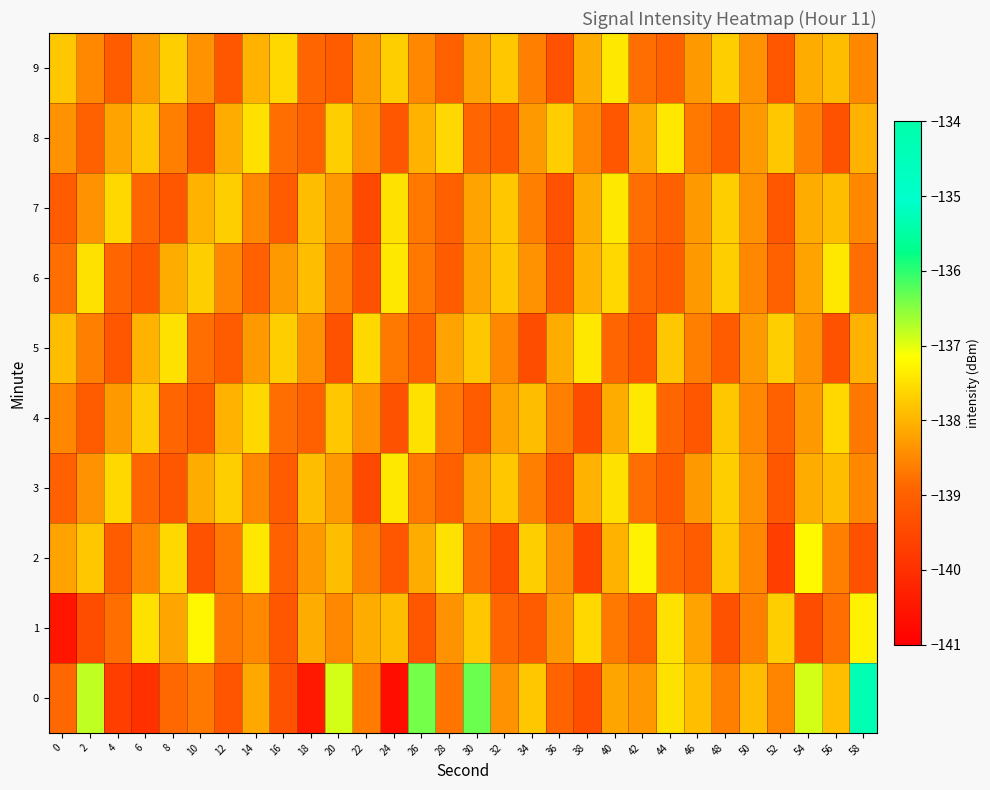

Reading left to right, transcribe all the data shown in this chart.

0: 0=-138.9	2=-136.8	4=-139.7	6=-140.0	8=-138.9	10=-138.7	12=-139.2	14=-138.2	16=-139.3	18=-140.5	20=-136.9	22=-138.6	24=-140.7	26=-136.4	28=-138.7	30=-136.3	32=-138.4	34=-137.8	36=-138.9	38=-139.4	40=-138.2	42=-138.3	44=-137.5	46=-137.9	48=-138.6	50=-137.9	52=-138.5	54=-136.9	56=-137.9	58=-134.3
1: 0=-140.5	2=-139.4	4=-138.8	6=-137.5	8=-138.2	10=-137.2	12=-138.7	14=-138.5	16=-139.2	18=-138.1	20=-138.5	22=-138.1	24=-137.9	26=-139.2	28=-138.4	30=-137.8	32=-138.9	34=-139.1	36=-138.3	38=-137.6	40=-138.7	42=-139.0	44=-137.5	46=-138.2	48=-139.3	50=-138.6	52=-137.7	54=-139.4	56=-138.8	58=-137.3
2: 0=-138.2	2=-137.8	4=-139.1	6=-138.5	8=-137.6	10=-139.3	12=-138.7	14=-137.4	16=-139.0	18=-138.3	20=-137.9	22=-138.6	24=-139.2	26=-138.1	28=-137.5	30=-138.8	32=-139.4	34=-137.7	36=-138.4	38=-139.6	40=-138.0	42=-137.3	44=-138.9	46=-139.1	48=-137.8	50=-138.5	52=-139.7	54=-137.2	56=-138.6	58=-139.3
3: 0=-139.0	2=-138.4	4=-137.6	6=-138.9	8=-139.2	10=-138.1	12=-137.7	14=-138.5	16=-139.1	18=-137.9	20=-138.3	22=-139.5	24=-137.4	26=-138.7	28=-139.0	30=-138.2	32=-137.8	34=-138.6	36=-139.3	38=-138.0	40=-137.5	42=-138.8	44=-139.1	46=-138.3	48=-137.7	50=-138.4	52=-139.2	54=-138.1	56=-137.9	58=-138.5
4: 0=-138.5	2=-139.1	4=-138.3	6=-137.7	8=-138.9	10=-139.2	12=-138.0	14=-137.6	16=-138.8	18=-139.0	20=-137.8	22=-138.4	24=-139.3	26=-137.5	28=-138.7	30=-139.1	32=-138.2	34=-137.9	36=-138.6	38=-139.4	40=-138.1	42=-137.4	44=-138.9	46=-139.2	48=-137.8	50=-138.5	52=-139.0	54=-138.3	56=-137.6	58=-138.7
5: 0=-137.9	2=-138.6	4=-139.2	6=-138.0	8=-137.5	10=-138.8	12=-139.1	14=-138.3	16=-137.7	18=-138.4	20=-139.3	22=-137.6	24=-138.7	26=-139.0	28=-138.2	30=-137.8	32=-138.5	34=-139.4	36=-138.1	38=-137.4	40=-138.9	42=-139.2	44=-137.8	46=-138.6	48=-139.1	50=-138.3	52=-137.7	54=-138.4	56=-139.3	58=-138.0
6: 0=-138.8	2=-137.5	4=-138.9	6=-139.2	8=-138.1	10=-137.7	12=-138.5	14=-139.0	16=-138.3	18=-137.9	20=-138.6	22=-139.3	24=-137.4	26=-138.7	28=-139.1	30=-138.2	32=-137.8	34=-138.4	36=-139.2	38=-138.0	40=-137.6	42=-138.9	44=-139.1	46=-138.3	48=-137.7	50=-138.5	52=-139.0	54=-138.2	56=-137.4	58=-138.8
7: 0=-139.1	2=-138.4	4=-137.6	6=-138.9	8=-139.2	10=-138.0	12=-137.7	14=-138.5	16=-139.1	18=-137.9	20=-138.3	22=-139.5	24=-137.5	26=-138.7	28=-139.0	30=-138.2	32=-137.8	34=-138.6	36=-139.3	38=-138.1	40=-137.4	42=-138.8	44=-139.0	46=-138.3	48=-137.7	50=-138.4	52=-139.2	54=-138.1	56=-137.9	58=-138.5
8: 0=-138.4	2=-139.0	4=-138.2	6=-137.8	8=-138.6	10=-139.3	12=-138.1	14=-137.5	16=-138.8	18=-139.0	20=-137.7	22=-138.4	24=-139.2	26=-138.0	28=-137.6	30=-138.9	32=-139.1	34=-138.3	36=-137.7	38=-138.5	40=-139.2	42=-138.1	44=-137.4	46=-138.7	48=-139.1	50=-138.3	52=-137.8	54=-138.6	56=-139.3	58=-138.0
9: 0=-137.8	2=-138.5	4=-139.1	6=-138.3	8=-137.7	10=-138.4	12=-139.2	14=-138.0	16=-137.6	18=-138.9	20=-139.1	22=-138.3	24=-137.7	26=-138.5	28=-139.0	30=-138.2	32=-137.8	34=-138.6	36=-139.3	38=-138.1	40=-137.4	42=-138.8	44=-139.0	46=-138.3	48=-137.7	50=-138.4	52=-139.2	54=-138.1	56=-137.9	58=-138.5